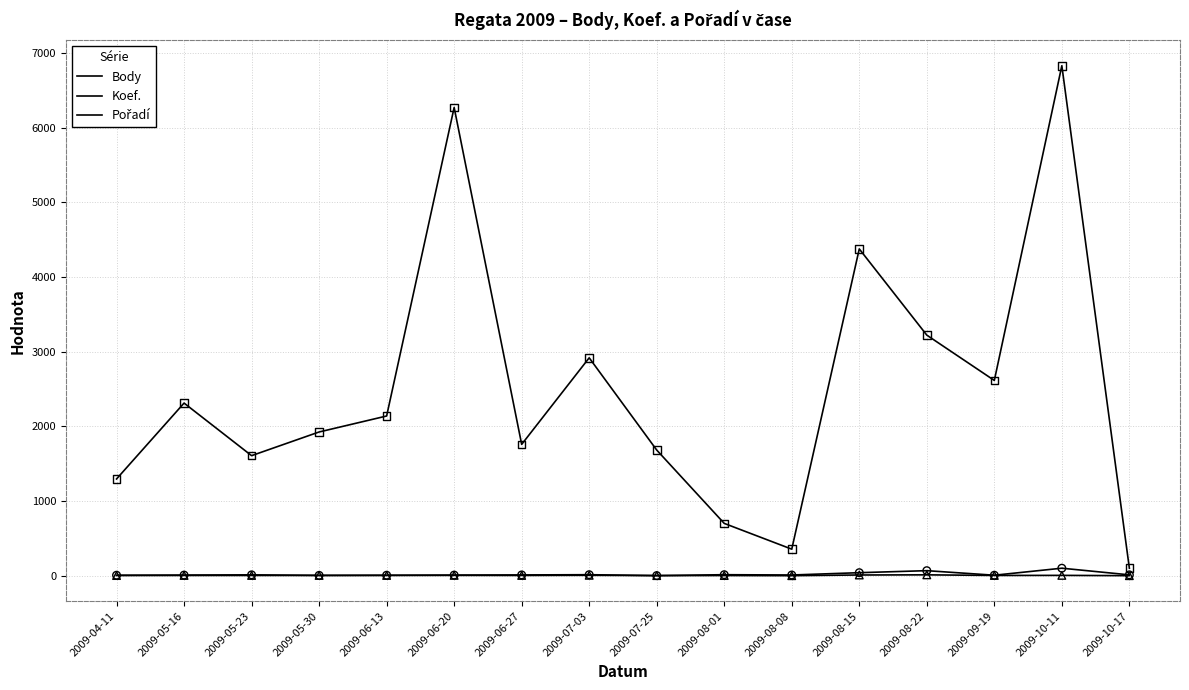

Is the value of Body at 2009-06-20 greater than the value of Koef. at 2009-05-16?

Yes